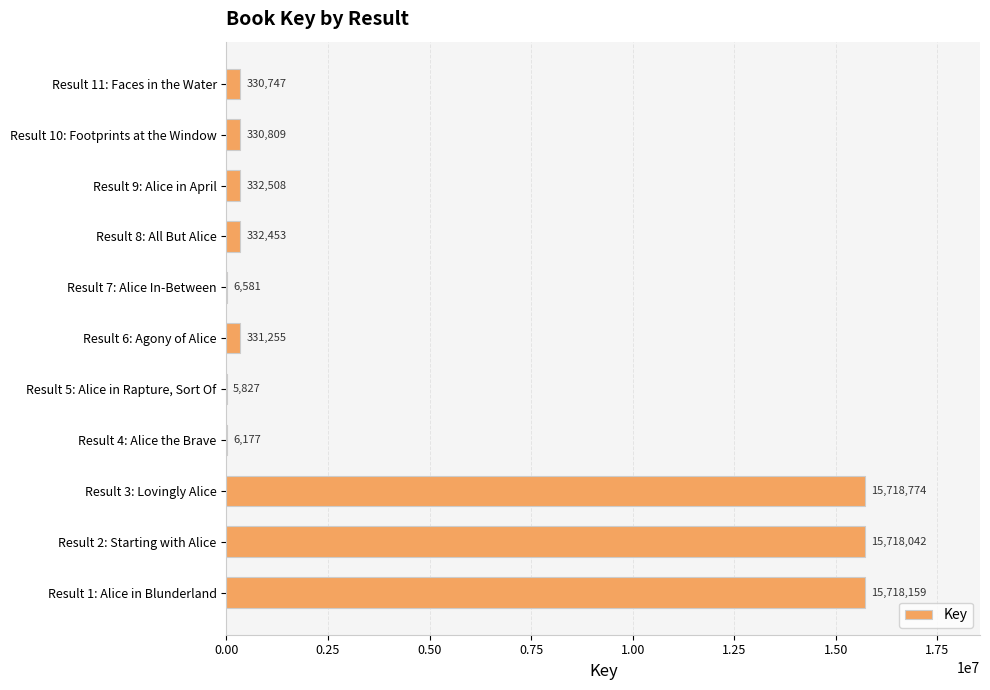

Reading bottom to top, what are all the values shown in this chart?

Result 1: Alice in Blunderland=15718159	Result 2: Starting with Alice=15718042	Result 3: Lovingly Alice=15718774	Result 4: Alice the Brave=6177	Result 5: Alice in Rapture, Sort Of=5827	Result 6: Agony of Alice=331255	Result 7: Alice In-Between=6581	Result 8: All But Alice=332453	Result 9: Alice in April=332508	Result 10: Footprints at the Window=330809	Result 11: Faces in the Water=330747